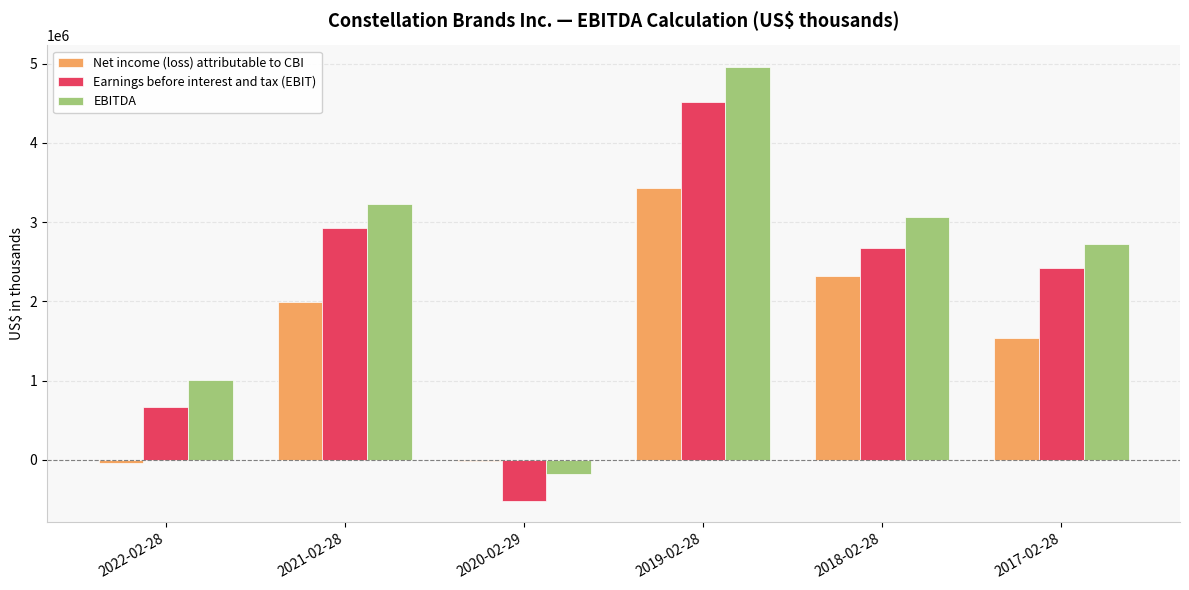

What is the sum of the EBITDA values at 2017-02-28 and 2018-02-28?

5781800